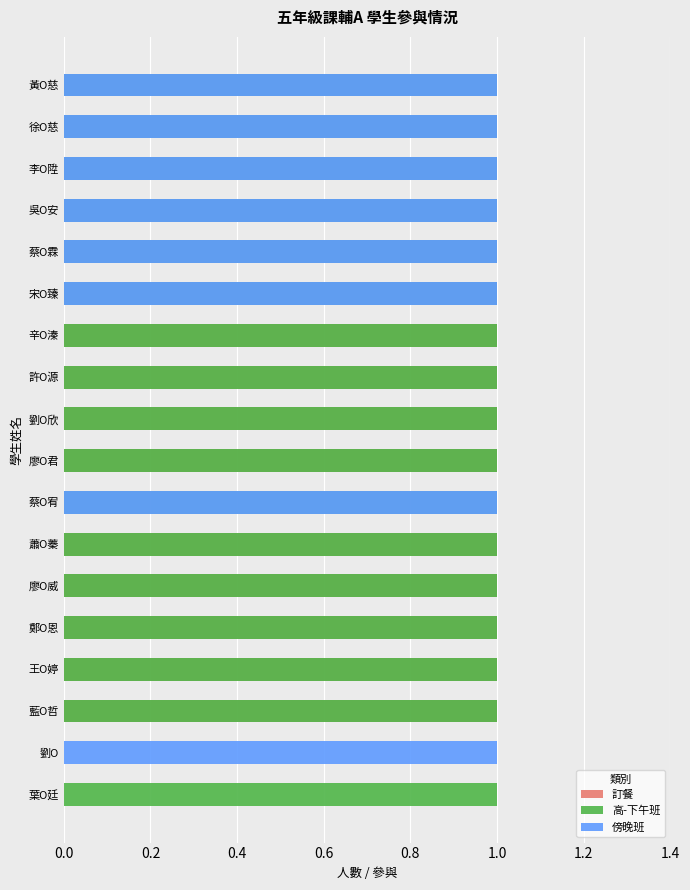

How many groups of bars are there?

18